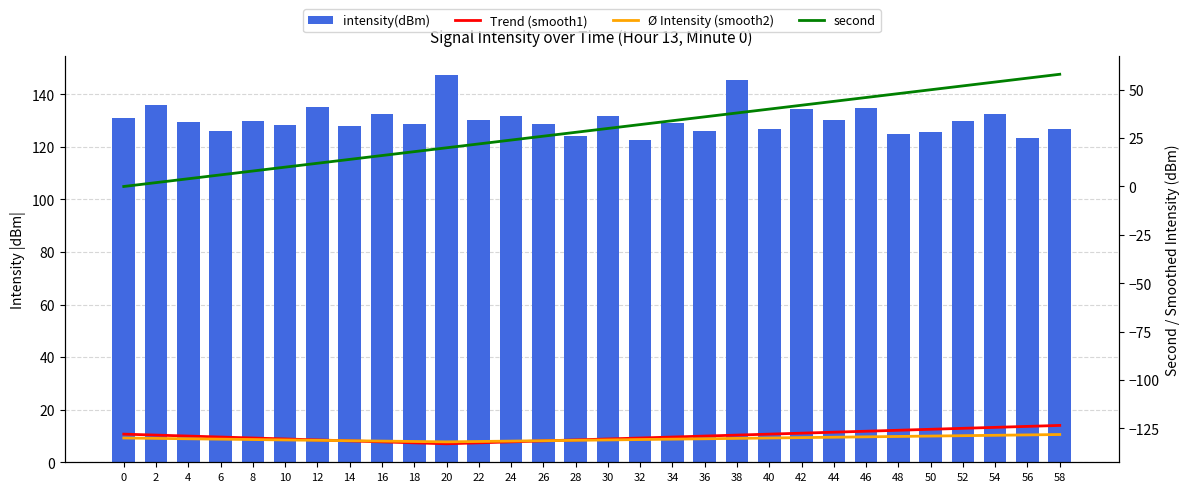

Reading left to right, transcribe all the data shown in this chart.

intensity(dBm): 0=131.1	2=135.8	4=129.6	6=126.2	8=129.7	10=128.2	12=135.0	14=128.1	16=132.3	18=128.6	20=147.3	22=130.3	24=131.8	26=128.8	28=124.2	30=131.7	32=122.4	34=129.2	36=126.0	38=145.4	40=126.7	42=134.2	44=130.3	46=134.8	48=124.9	50=125.5	52=130.0	54=132.3	56=123.2	58=126.9
Trend (smooth1): 0=-128.0	2=-128.5	4=-129.0	6=-129.5	8=-130.0	10=-130.5	12=-131.0	14=-131.5	16=-132.0	18=-132.5	20=-133.0	22=-132.5	24=-132.0	26=-131.5	28=-131.0	30=-130.5	32=-130.0	34=-129.5	36=-129.0	38=-128.5	40=-128.0	42=-127.5	44=-127.0	46=-126.5	48=-126.0	50=-125.5	52=-125.0	54=-124.5	56=-124.0	58=-123.5
Ø Intensity (smooth2): 0=-130.0	2=-130.2	4=-130.4	6=-130.6	8=-130.8	10=-131.0	12=-131.2	14=-131.4	16=-131.6	18=-131.8	20=-132.0	22=-131.8	24=-131.6	26=-131.4	28=-131.2	30=-131.0	32=-130.8	34=-130.6	36=-130.4	38=-130.2	40=-130.0	42=-129.8	44=-129.6	46=-129.4	48=-129.2	50=-129.0	52=-128.8	54=-128.6	56=-128.4	58=-128.2
second: 0=0.0	2=2.0	4=4.0	6=6.0	8=8.0	10=10.0	12=12.0	14=14.0	16=16.0	18=18.0	20=20.0	22=22.0	24=24.0	26=26.0	28=28.0	30=30.0	32=32.0	34=34.0	36=36.0	38=38.0	40=40.0	42=42.0	44=44.0	46=46.0	48=48.0	50=50.0	52=52.0	54=54.0	56=56.0	58=58.0